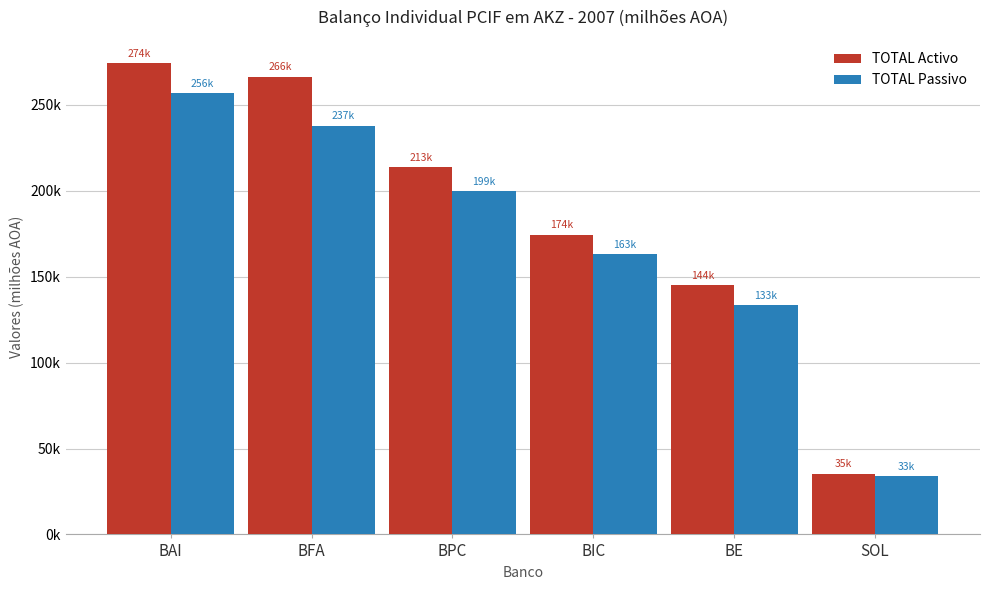

What is the total value across all series at BIC?

337712